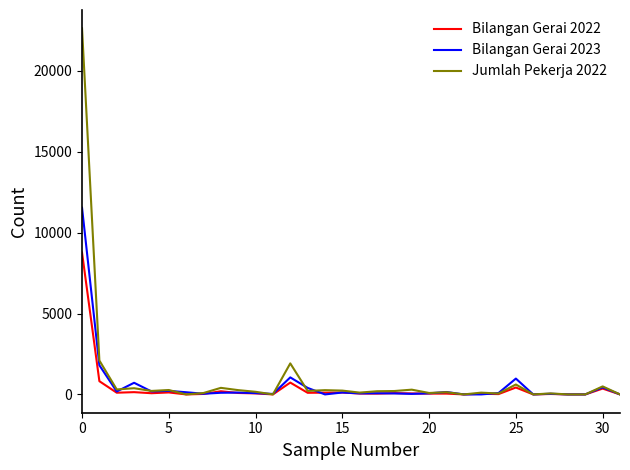

What is the maximum value shown in the chart?

22635